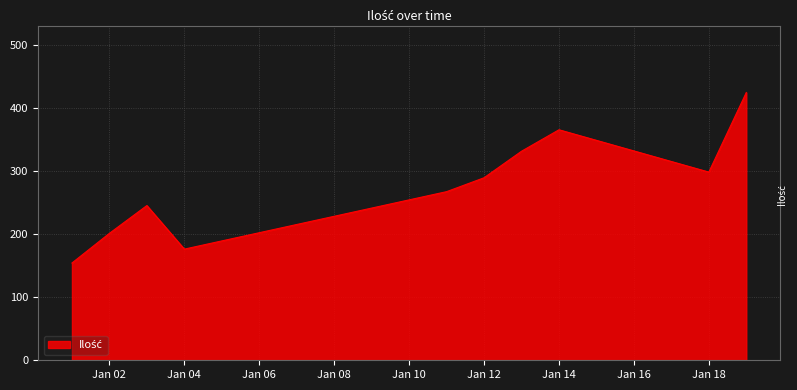

What is the maximum value shown in the chart?

424